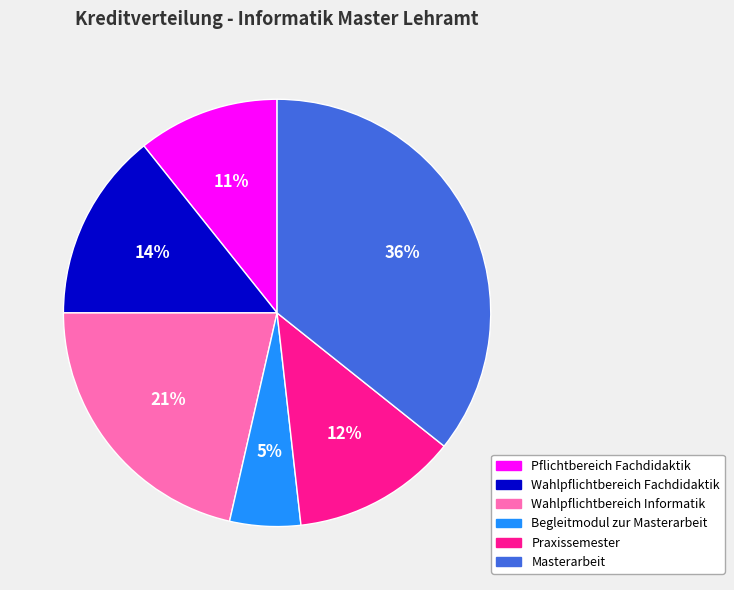

To the nearest percent, what portion does Wahlpflichtbereich Informatik represent?

21%